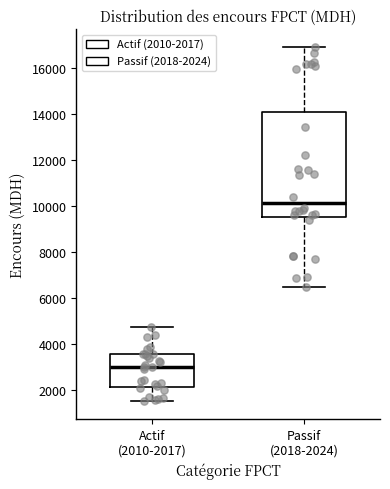

Where does the lower whisker of the box for Actif (2010-2017) end on the y-axis? The values are not printed on the chart, so give them approximately, as read against the axis.

1600